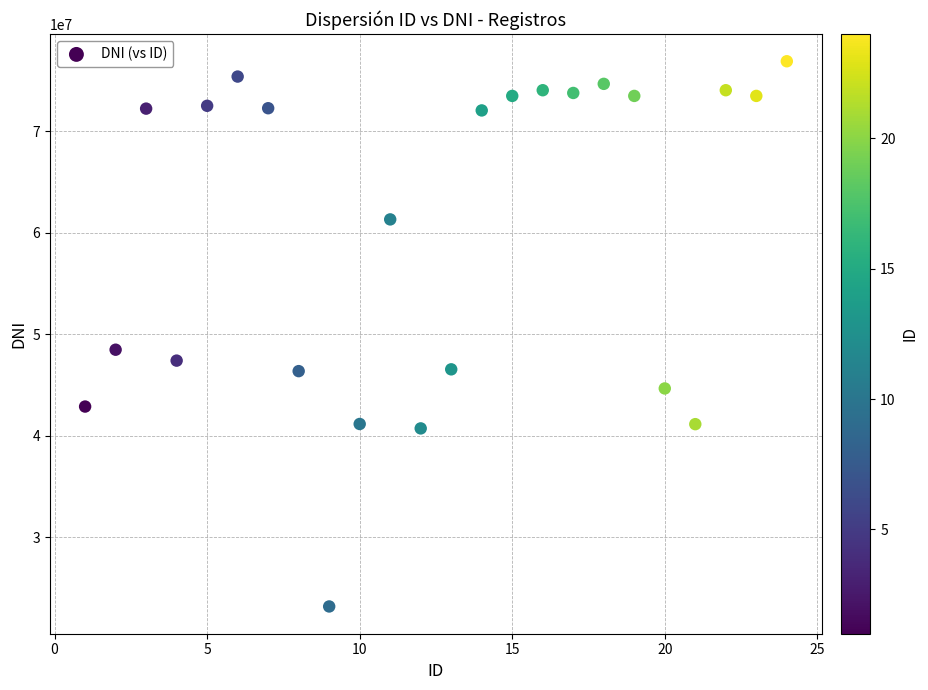

What Y value in the scatter plot is closest to 50039806?

48479033